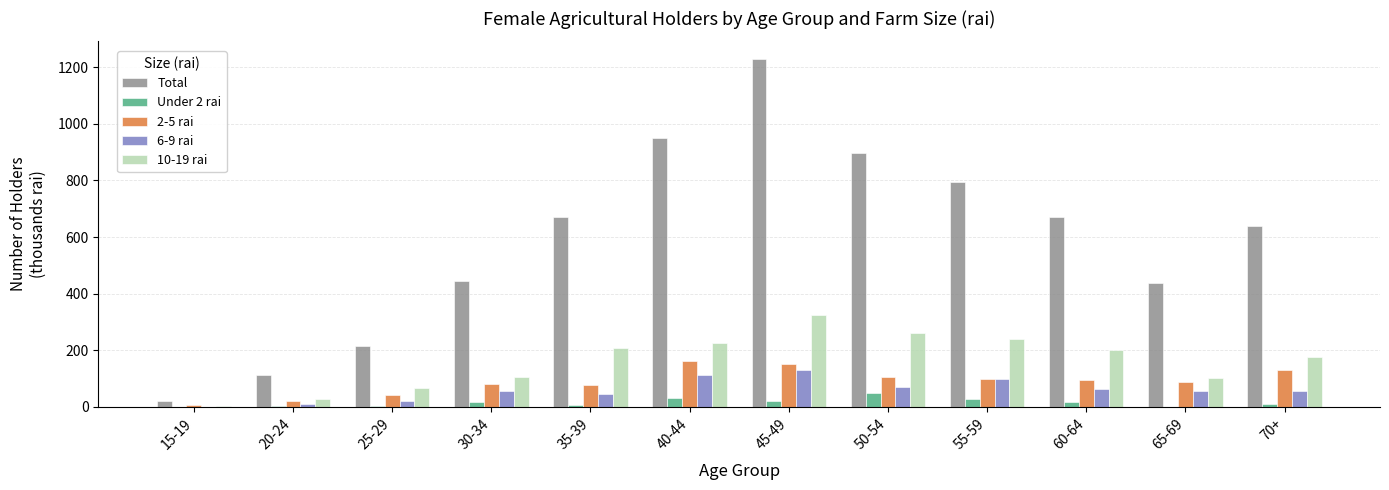

What is the sum of all Total values?

7080.4